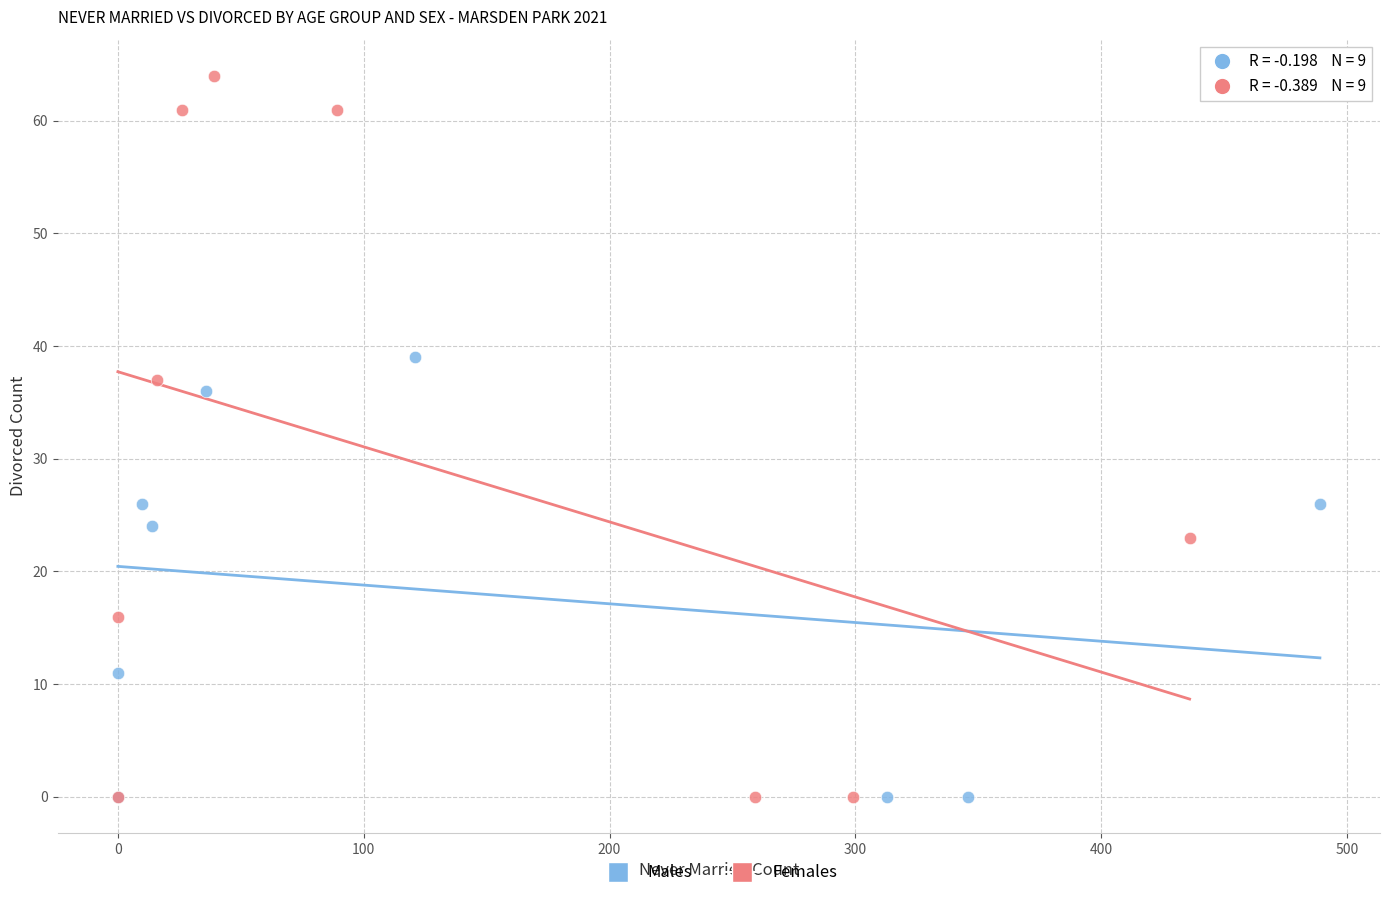

Which series reaches the maximum Y coordinate?

Females